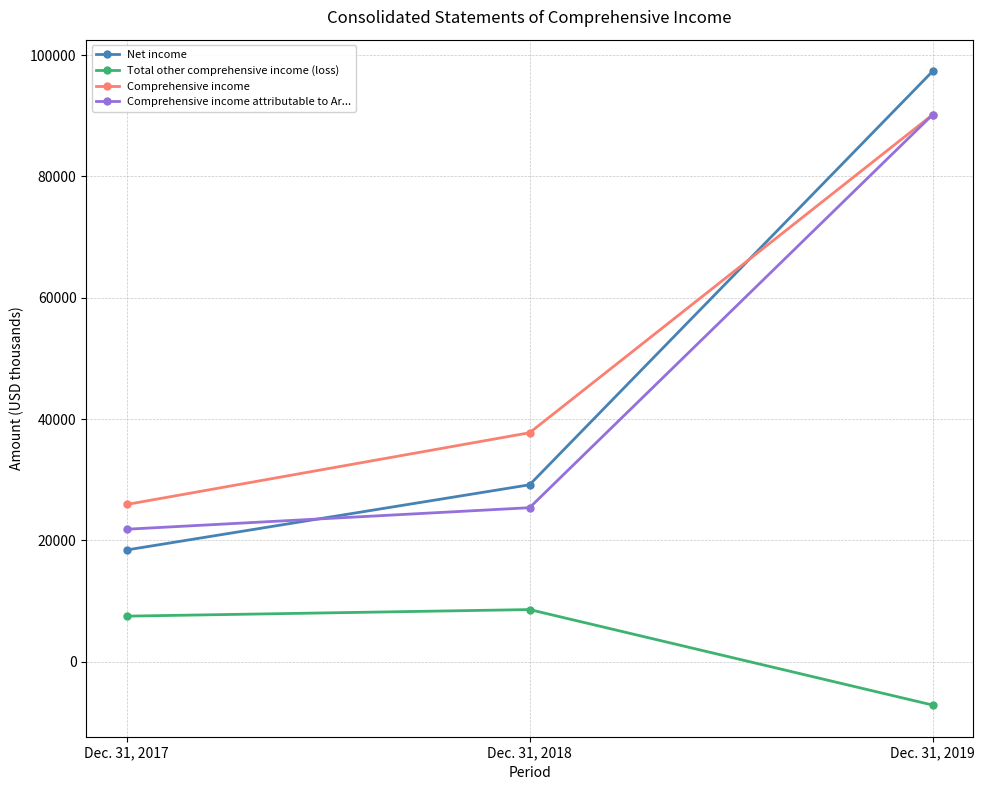

At which label is Comprehensive income closest to 58039?

Dec. 31, 2018